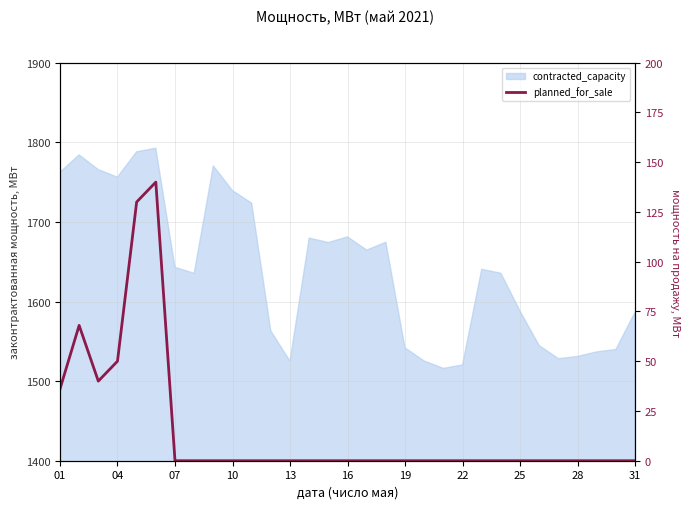

Which has a higher value, 17 or 28?

17